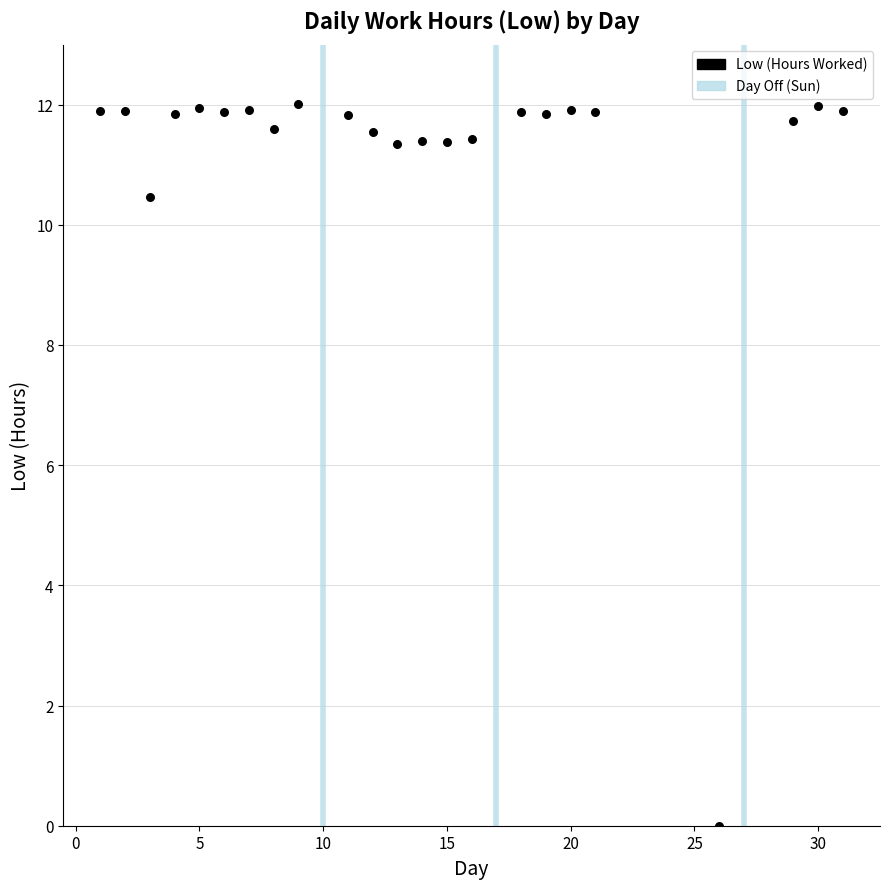

What Y value in the scatter plot is closest to 6?

10.5